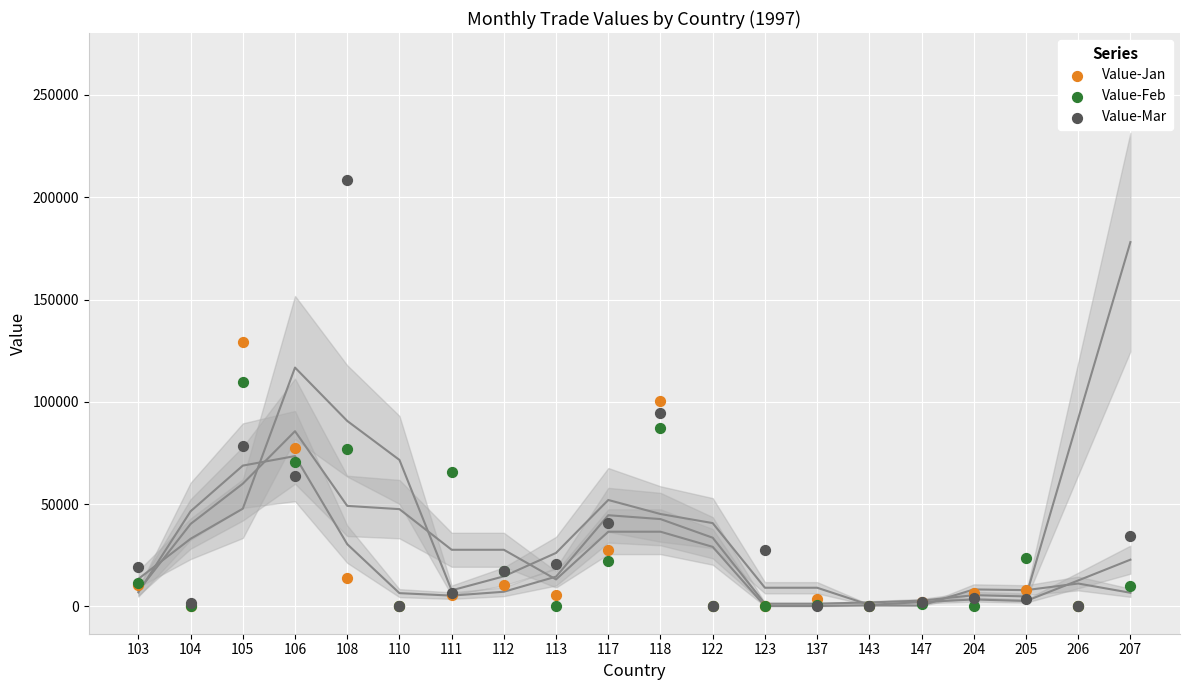

Which series contains the lowest Y value?

Value-Jan